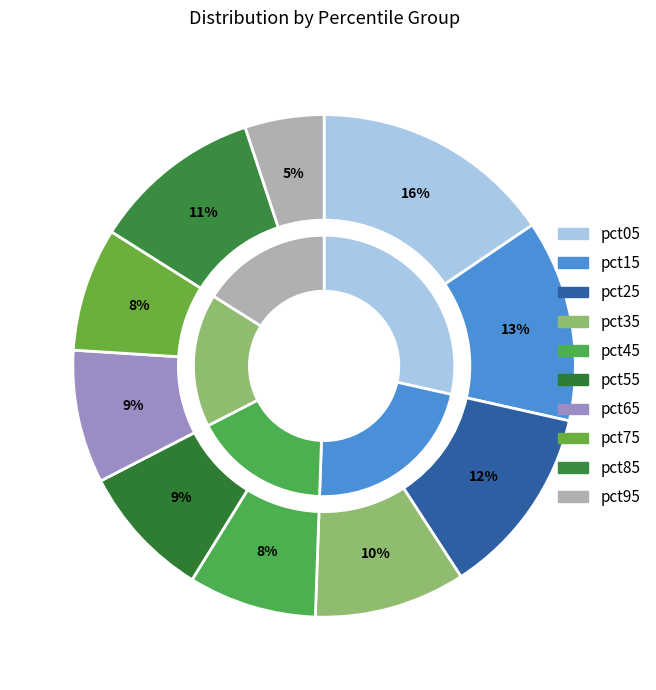

How many slices are in this pie chart?

10